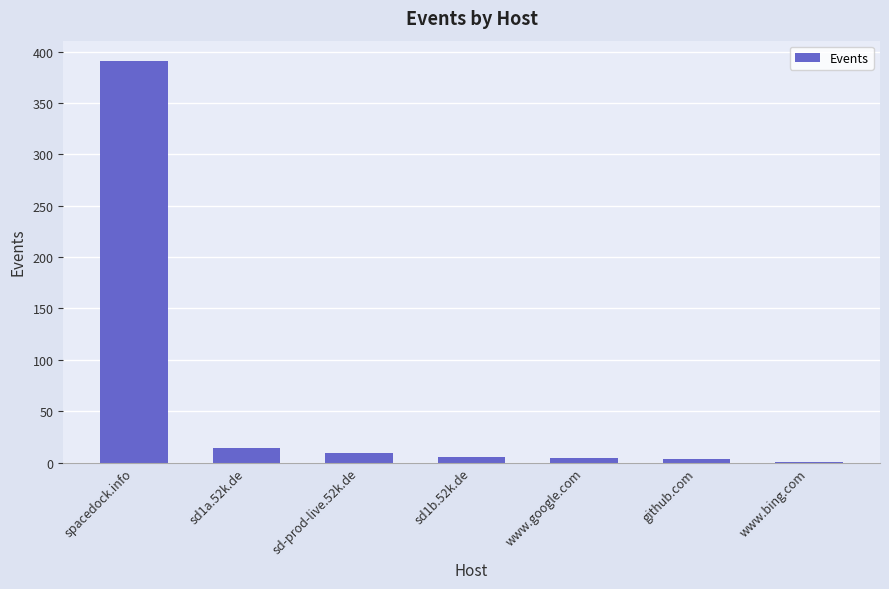

What is the greatest value displayed?

391